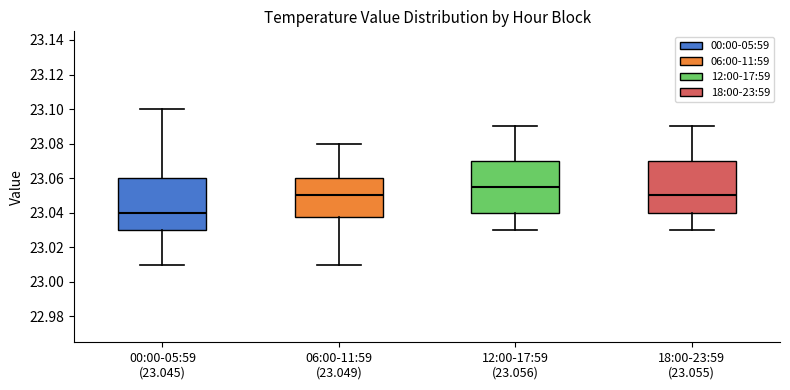

Where is the upper edge of the box for 18:00-23:59 (23.055) on the y-axis? The values are not printed on the chart, so give them approximately, as read against the axis.

23.070